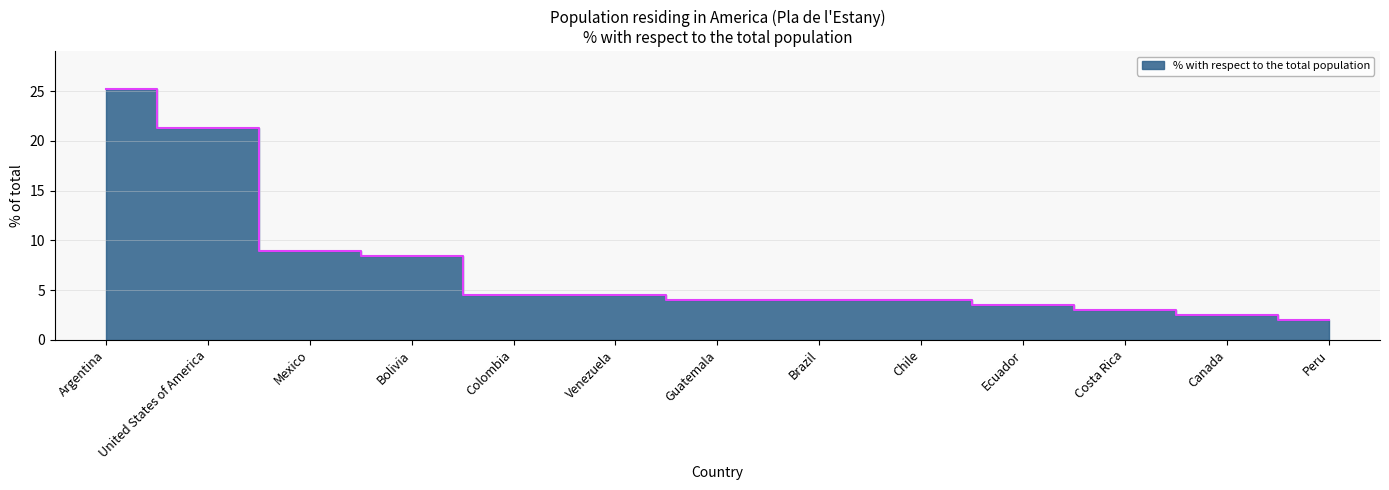

Does the chart display data point markers on the line(s)?

No